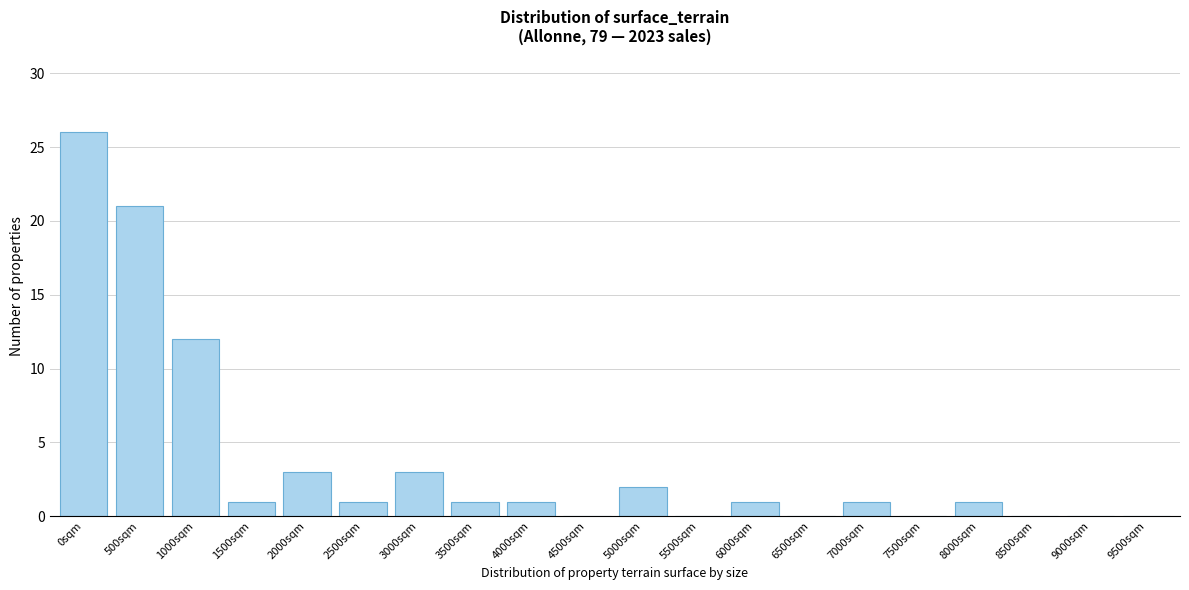

Reading right to left, list all the values displayed in this chart.

9500sqm=0	9000sqm=0	8500sqm=0	8000sqm=1	7500sqm=0	7000sqm=1	6500sqm=0	6000sqm=1	5500sqm=0	5000sqm=2	4500sqm=0	4000sqm=1	3500sqm=1	3000sqm=3	2500sqm=1	2000sqm=3	1500sqm=1	1000sqm=12	500sqm=21	0sqm=26